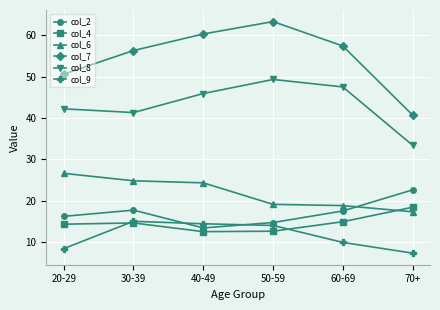

Which series has the largest range (max minus min)?

col_7